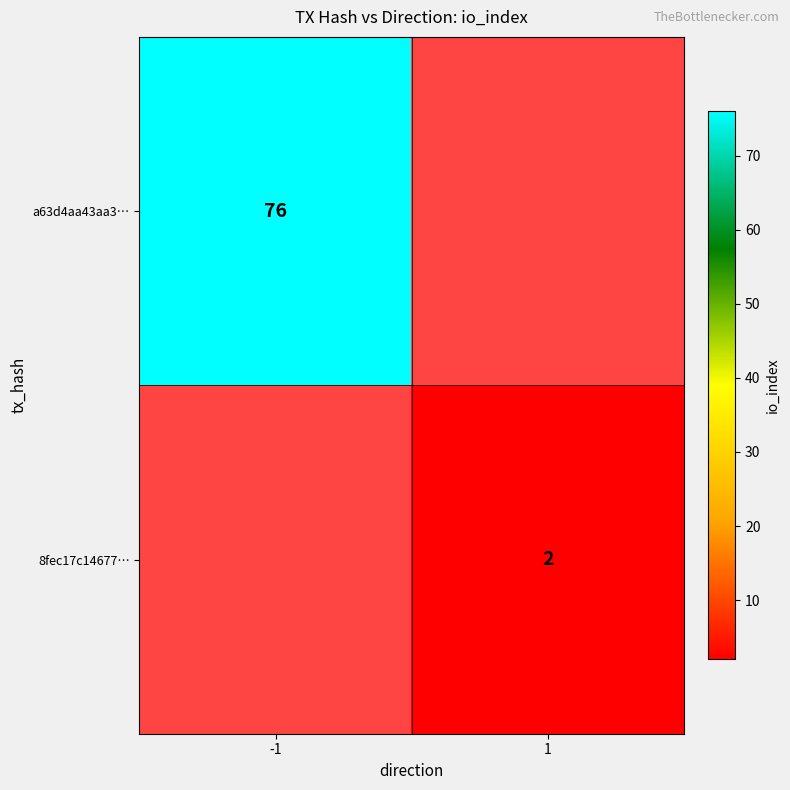

The value of a63d4aa43aa3… at -1 is 105.9. True or false?

False